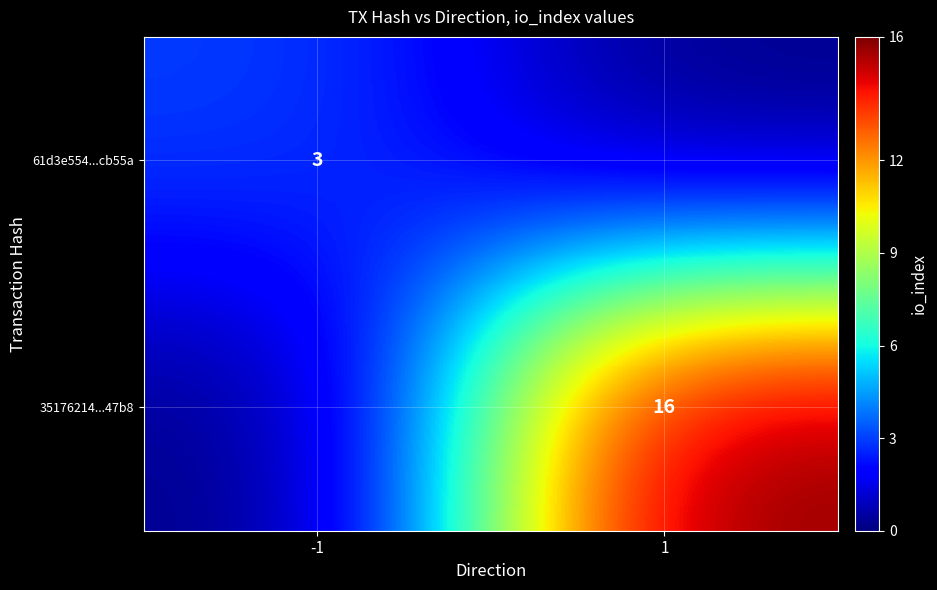

True or false: 35176214...47b8 has a value of 16 at 1.

True